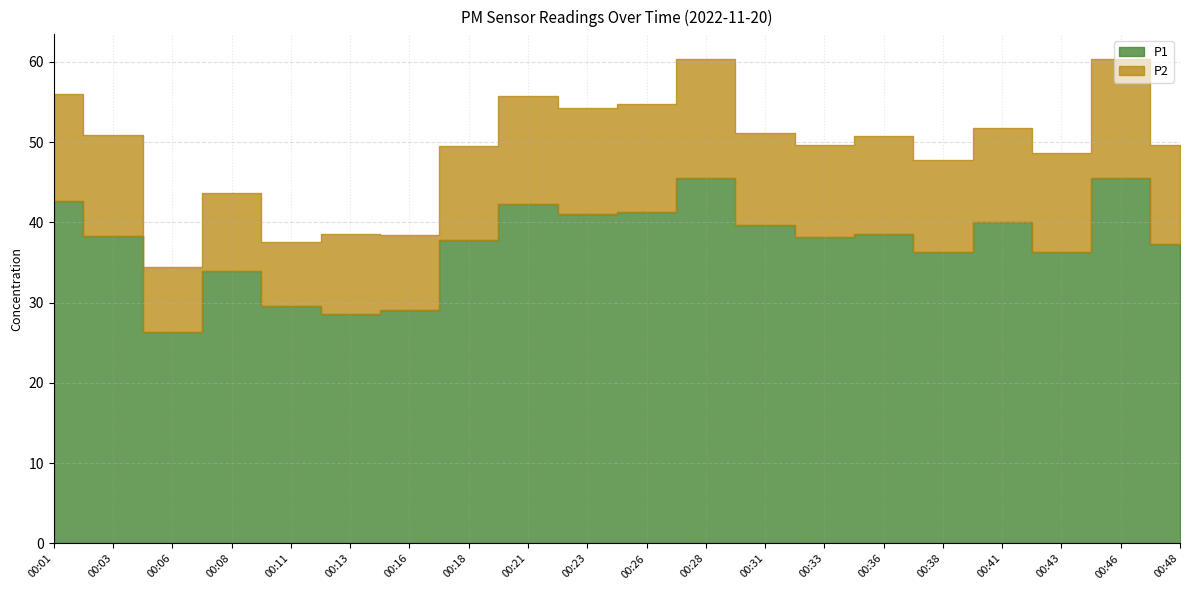

What is the total value across all series at 00:36?

50.7